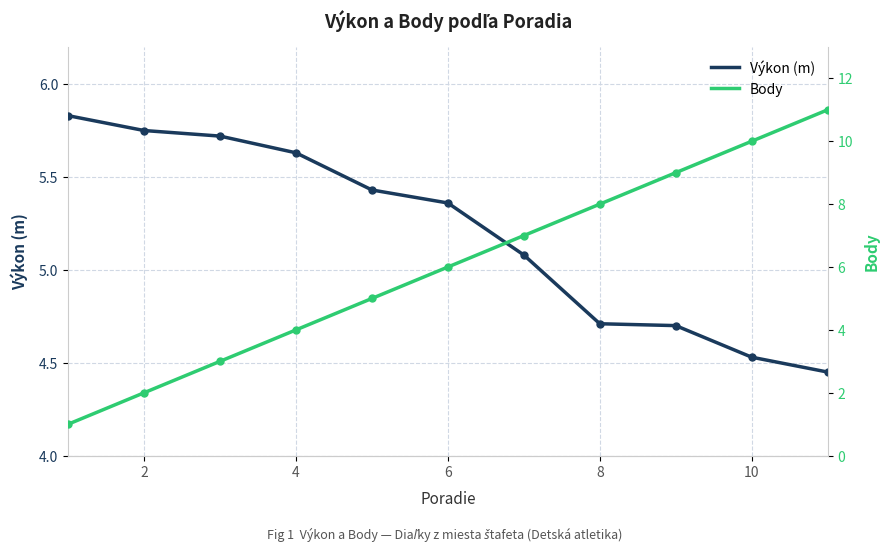

Which series has the largest Y range (max minus min)?

Body